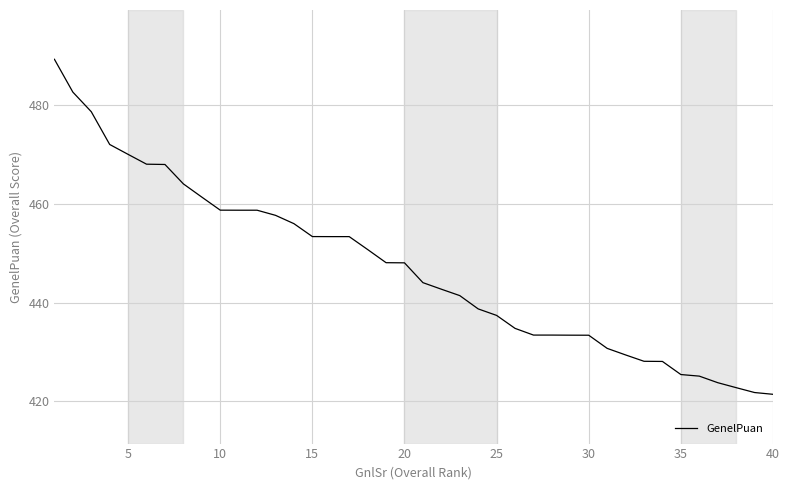

What is the maximum value shown in the chart?

489.4